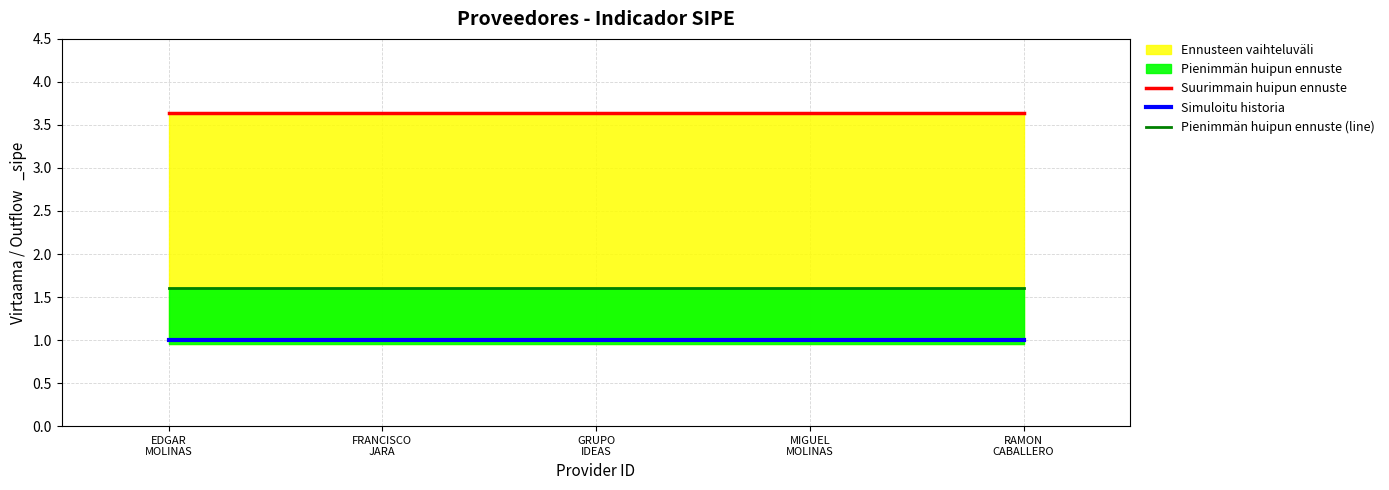

True or false: Pienimmän huipun ennuste (line) has a value of 1.0 at GRUPO
IDEAS.

False